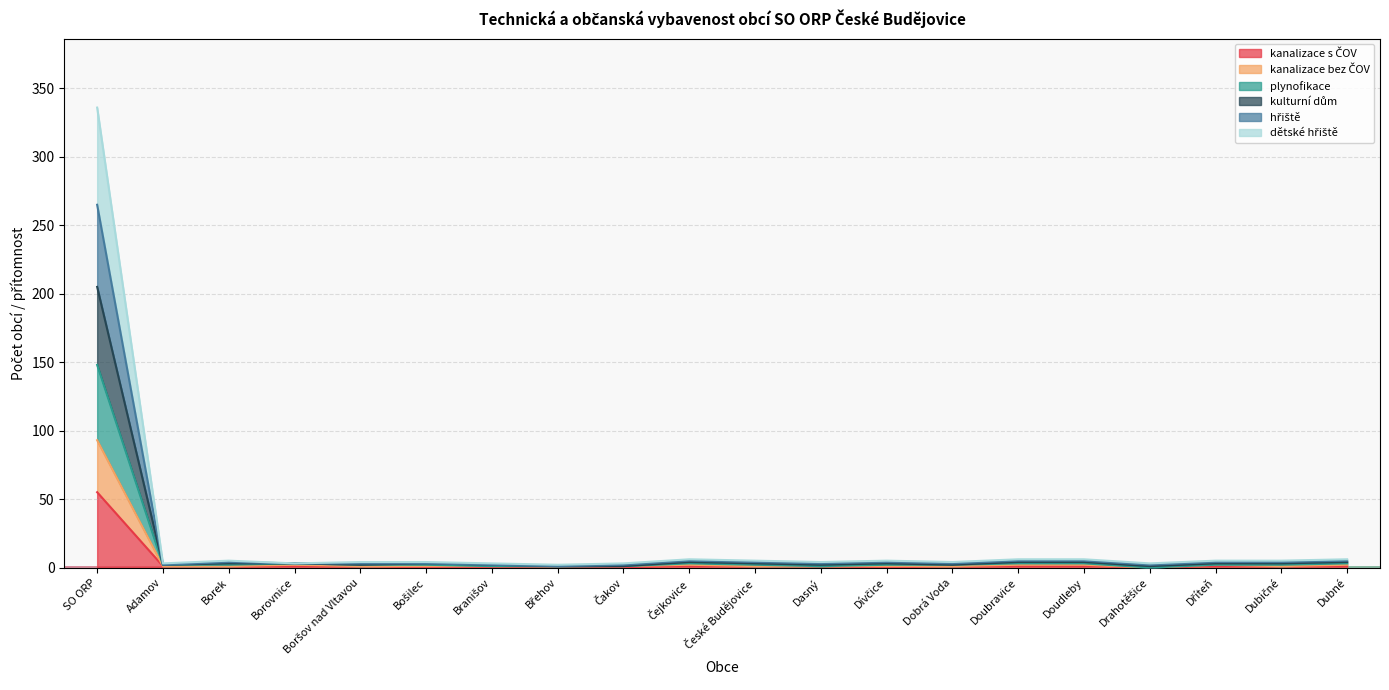

What are all the series names shown in the legend?

kanalizace s ČOV, kanalizace bez ČOV, plynofikace, kulturní dům, hřiště, dětské hřiště